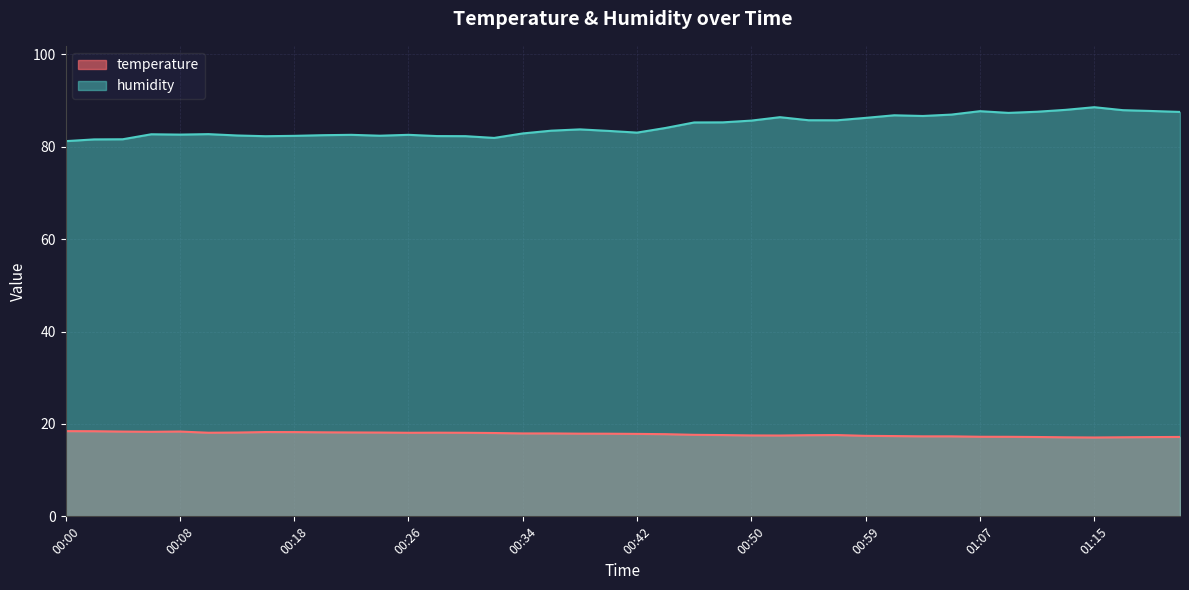

Where is the first local maximum for temperature?

00:08